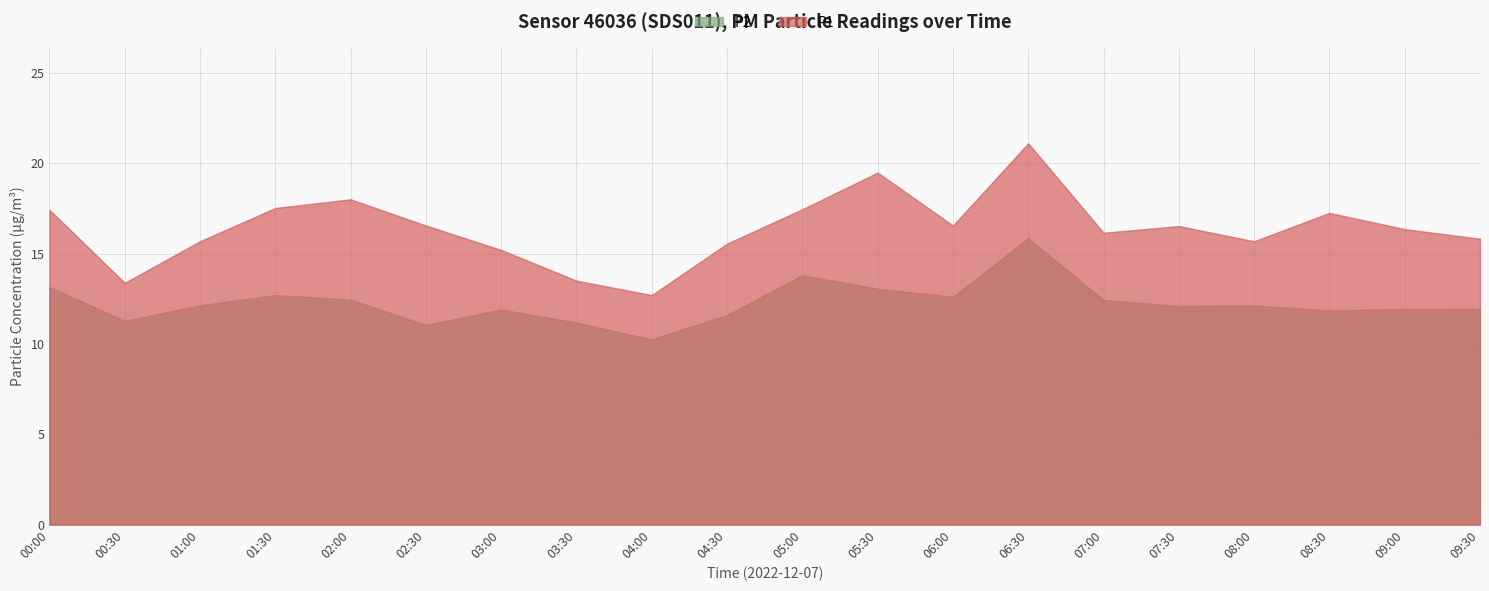

What is the total value across all series at 03:30?

24.7